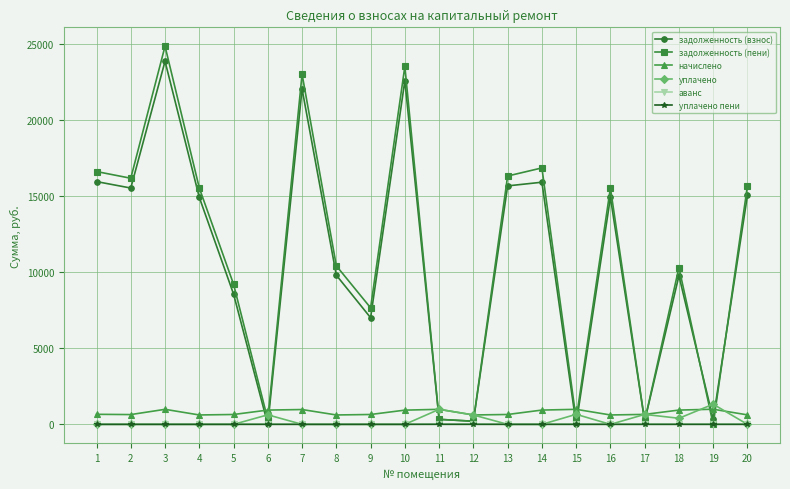

Count the number of data series in this chart.

6